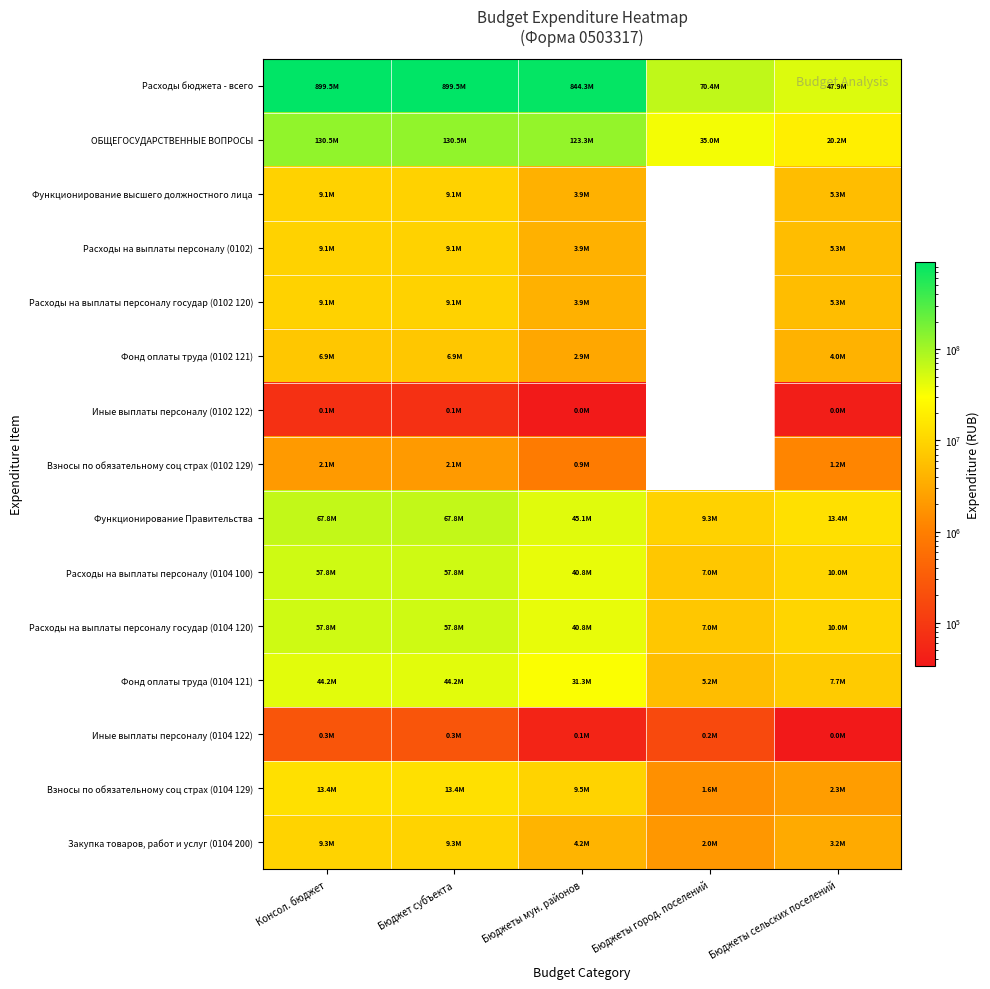

At which label is Закупка товаров, работ и услуг (0104 200) closest to 5655868?

Бюджеты мун. районов